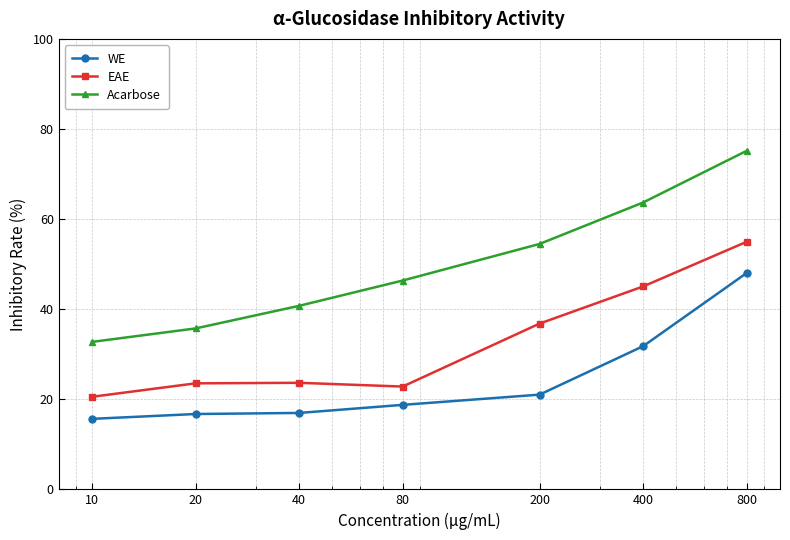

Rank the series by their maximum value, from highest to lowest.

Acarbose, EAE, WE